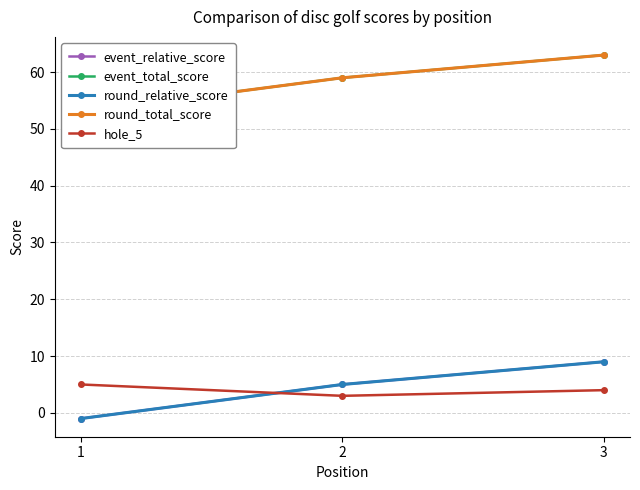

Rank the series by their maximum value, from lowest to highest.

hole_5, event_relative_score, round_relative_score, event_total_score, round_total_score